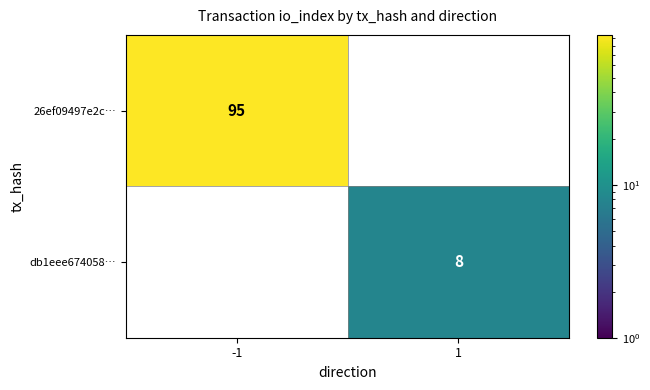

What is the greatest value displayed?

95.0